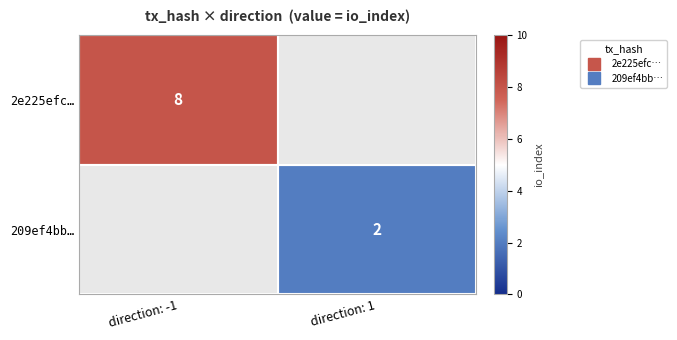

List the series in order of their peak value, highest first.

2e225efc…, 209ef4bb…